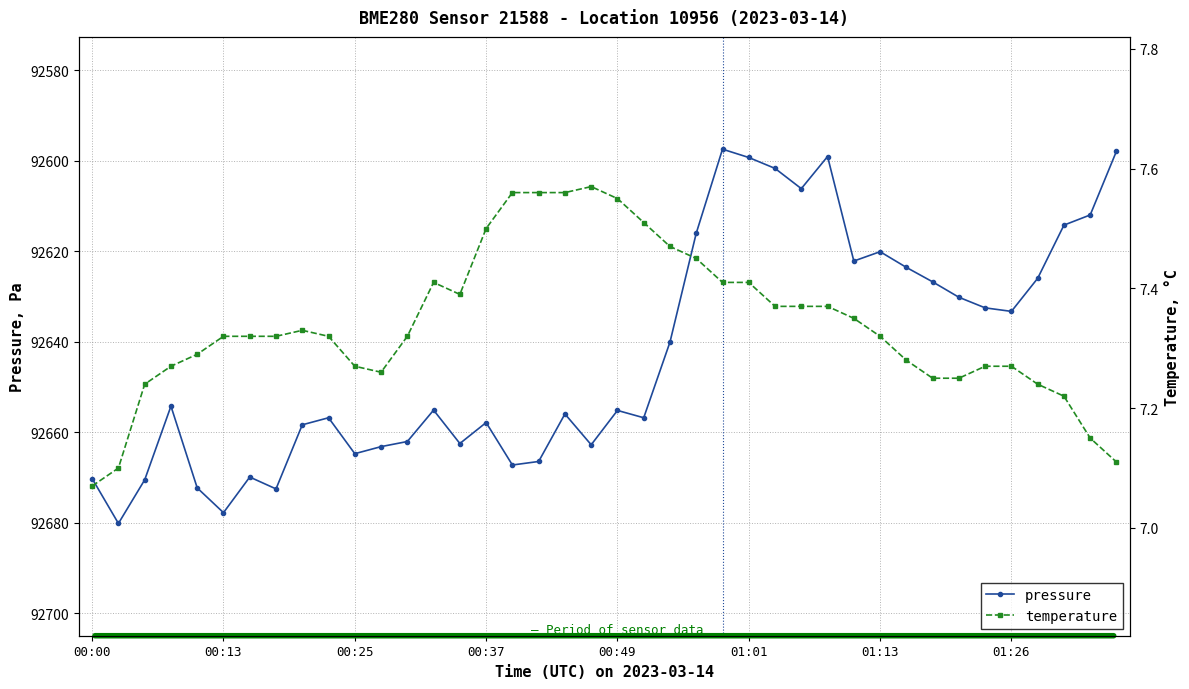

Does the chart have visible grid lines?

Yes